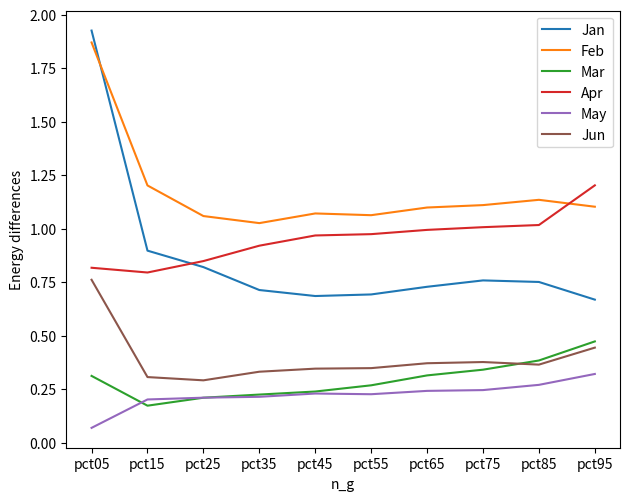

At how many categories does at least one series exceed 0?

10